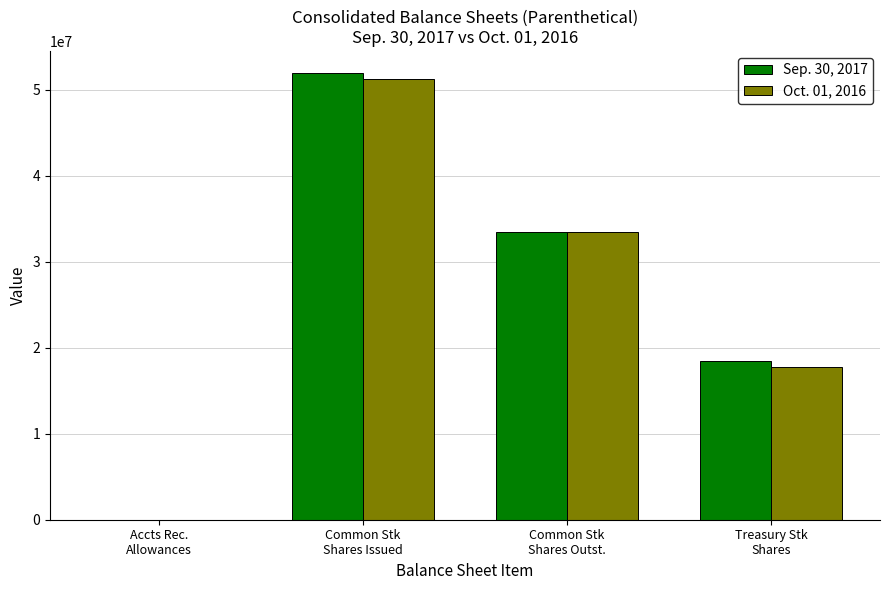

At which label is Sep. 30, 2017 closest to 25967490?

Common Stk
Shares Outst.